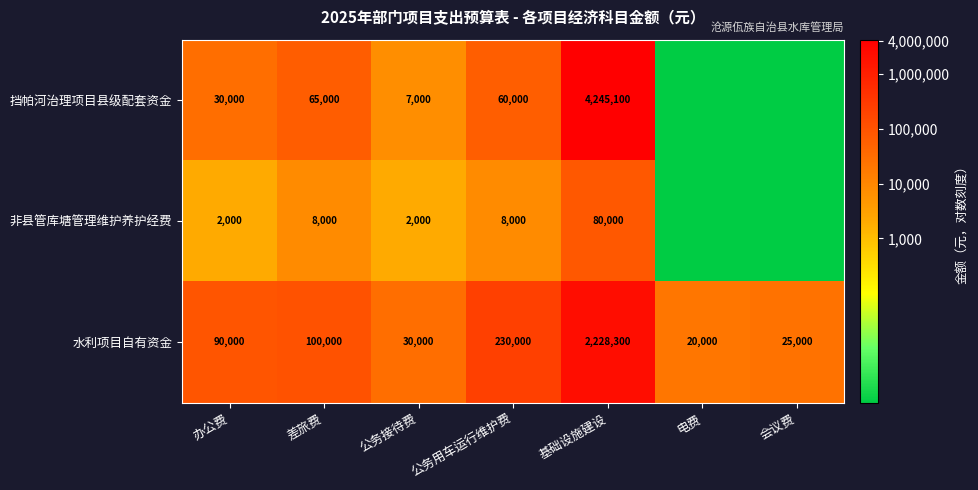

Which has a higher value, 公务用车运行维护费 or 差旅费?

差旅费